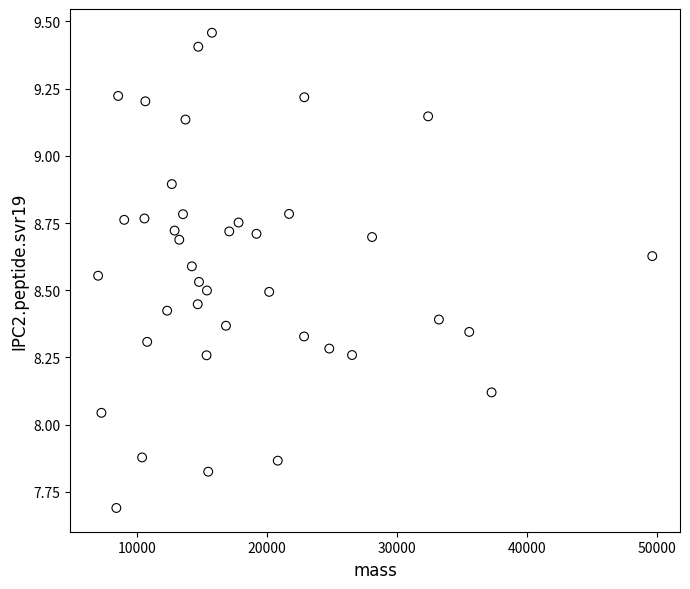

What is the range of X values (max minus min)?

42593.7